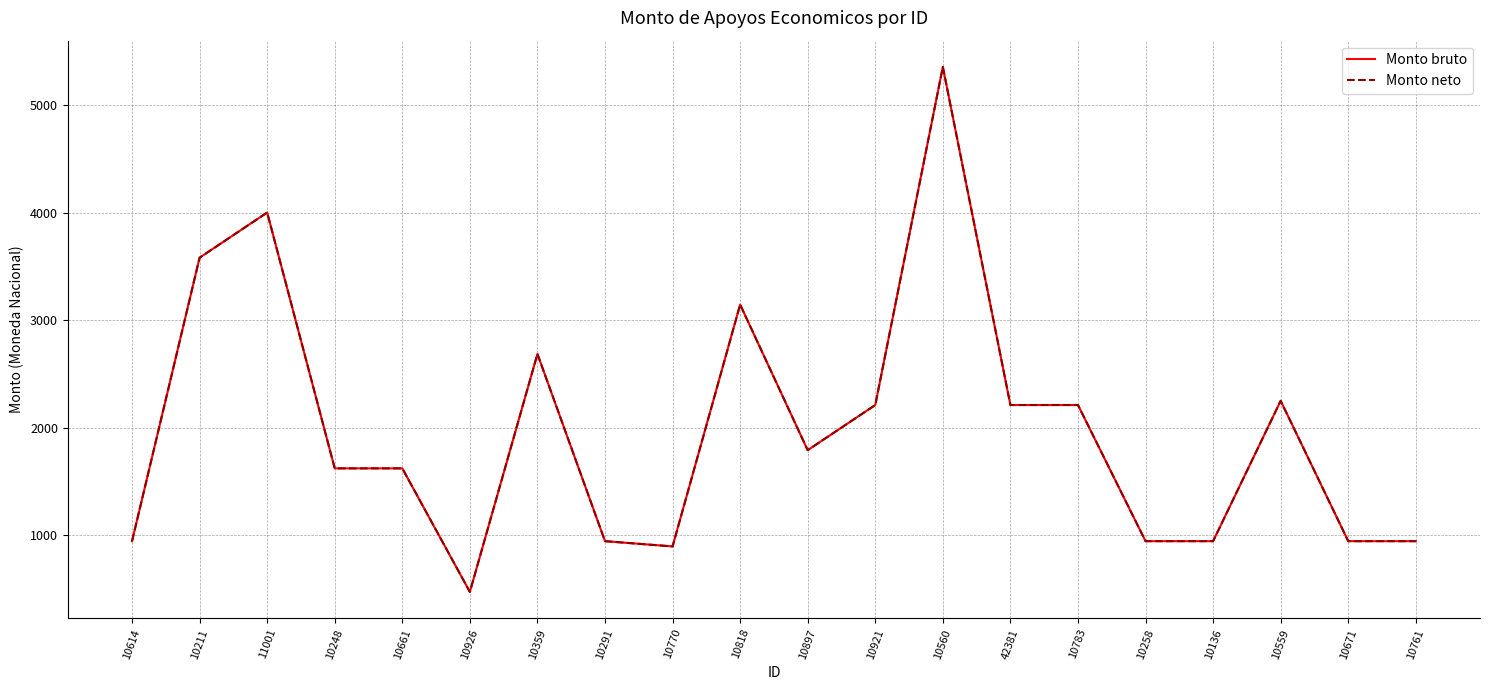

What is the minimum value shown in the chart?

472